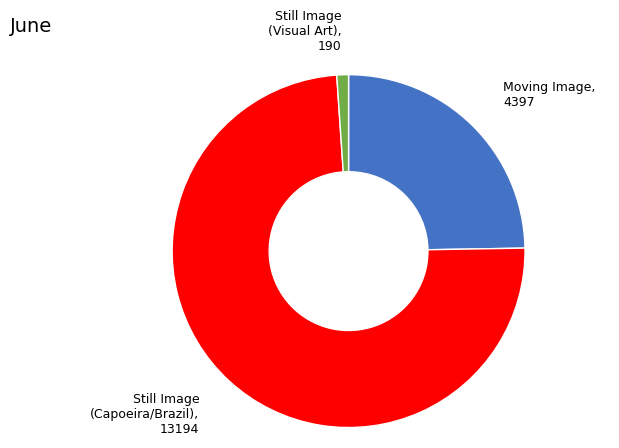

Count the number of slices in the pie.

3